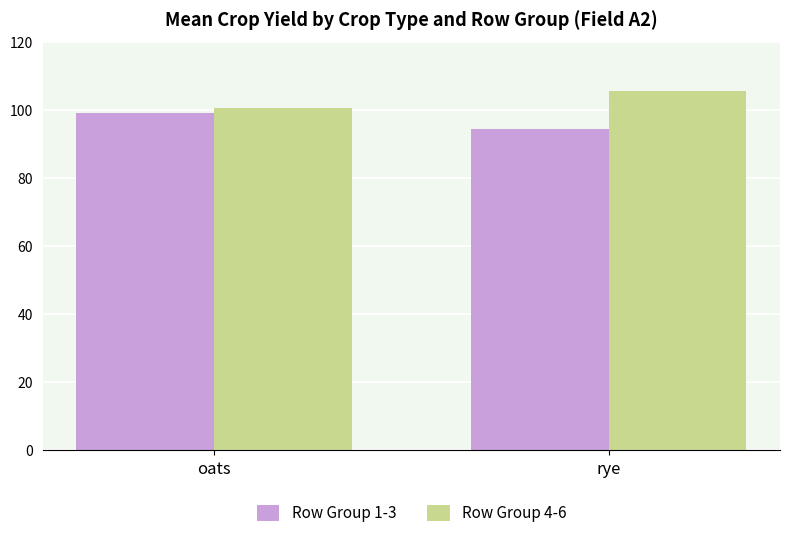

Which label corresponds to the smallest value in the chart?

rye